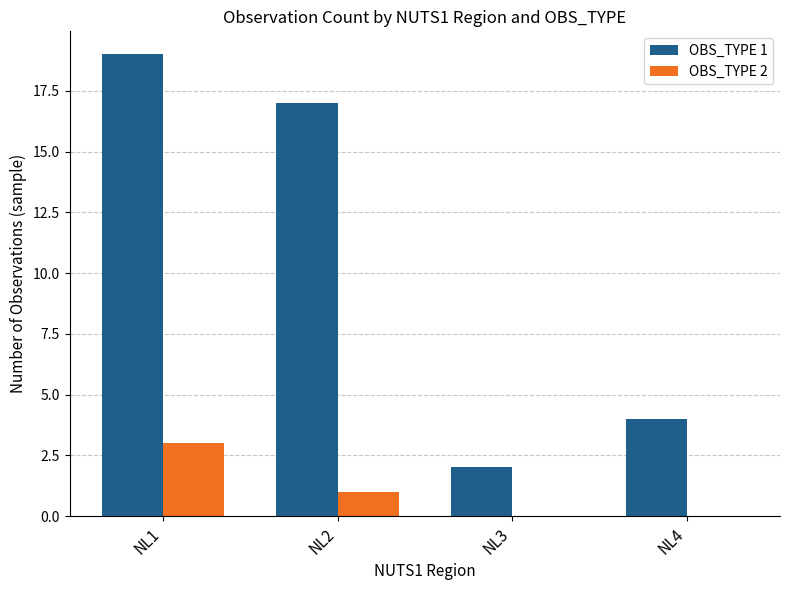

What is the total value across all series at NL4?

4